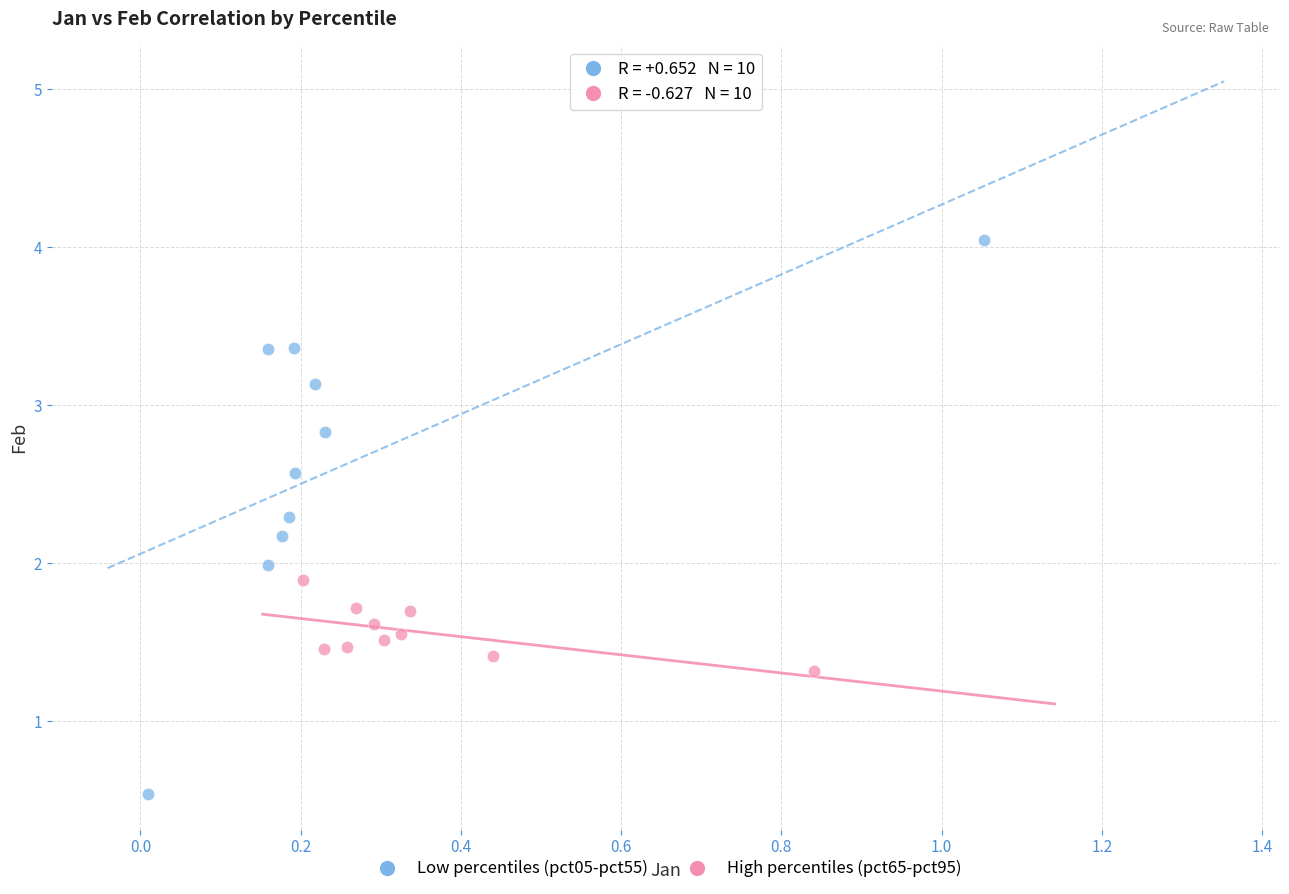

Which series has the widest spread of Y values?

Low percentiles (pct05-pct55)